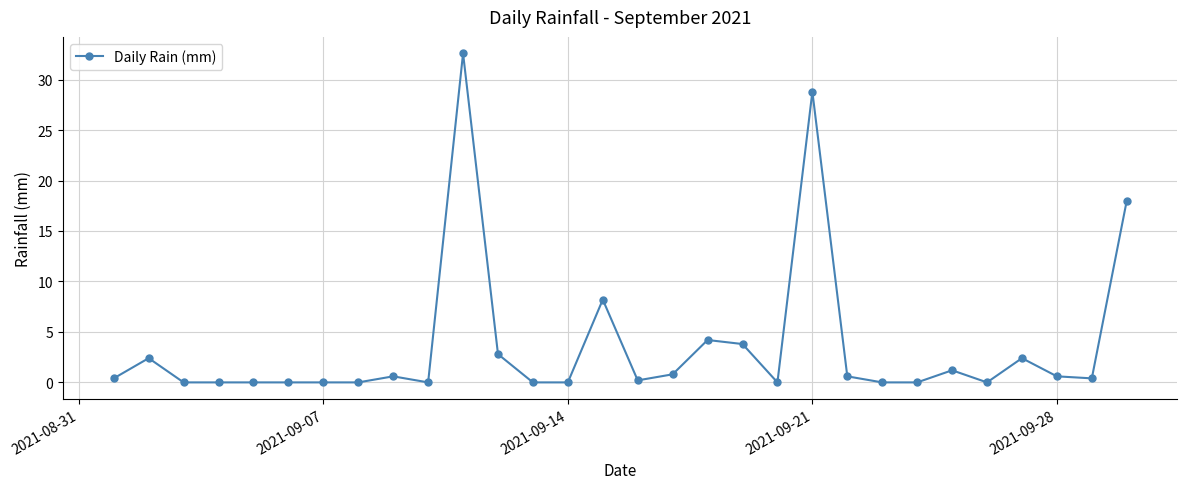

What is the sum of all values?

108.0